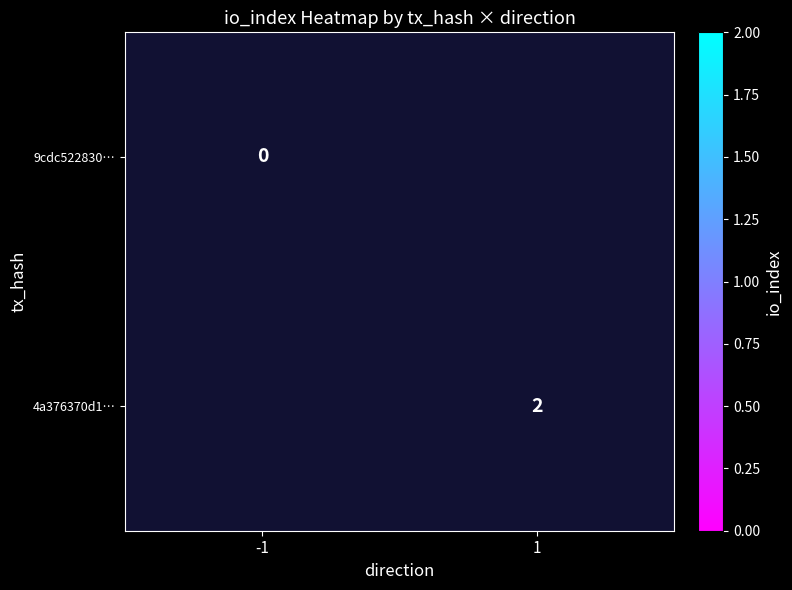

True or false: 4a376370d1… has a value of 1 at 1.

False